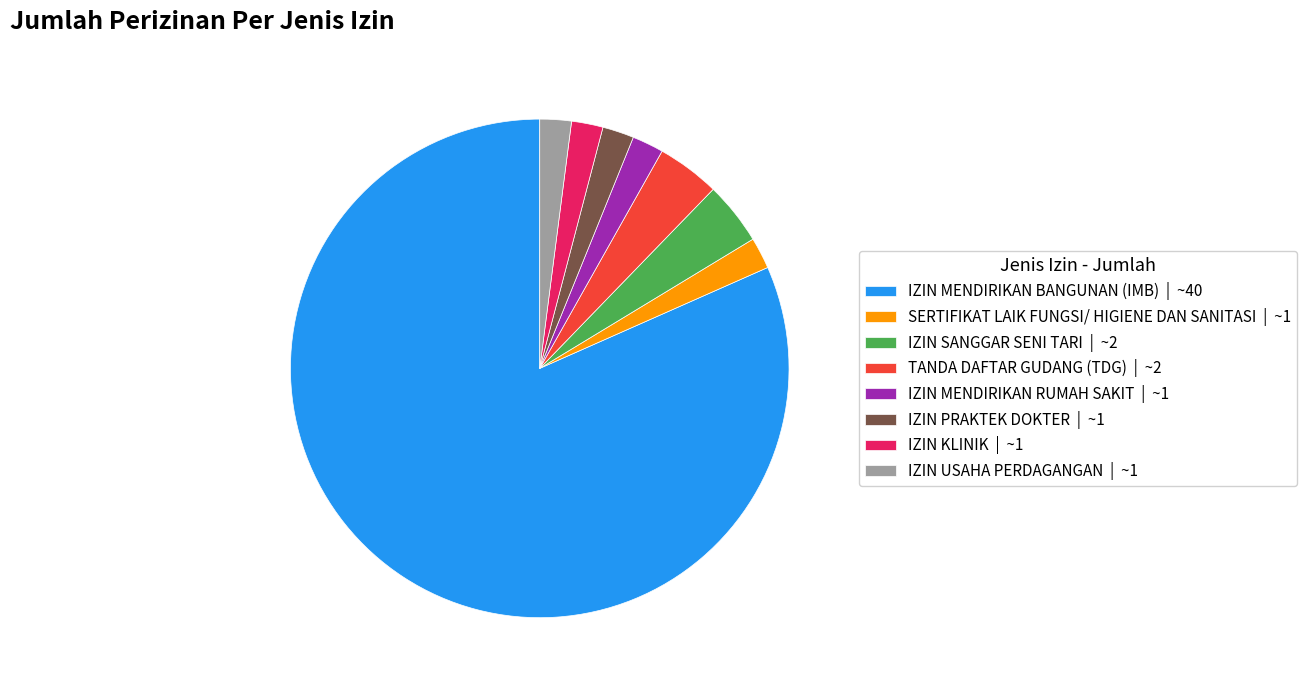

Is IZIN MENDIRIKAN RUMAH SAKIT | ~1 the majority of the pie?

No